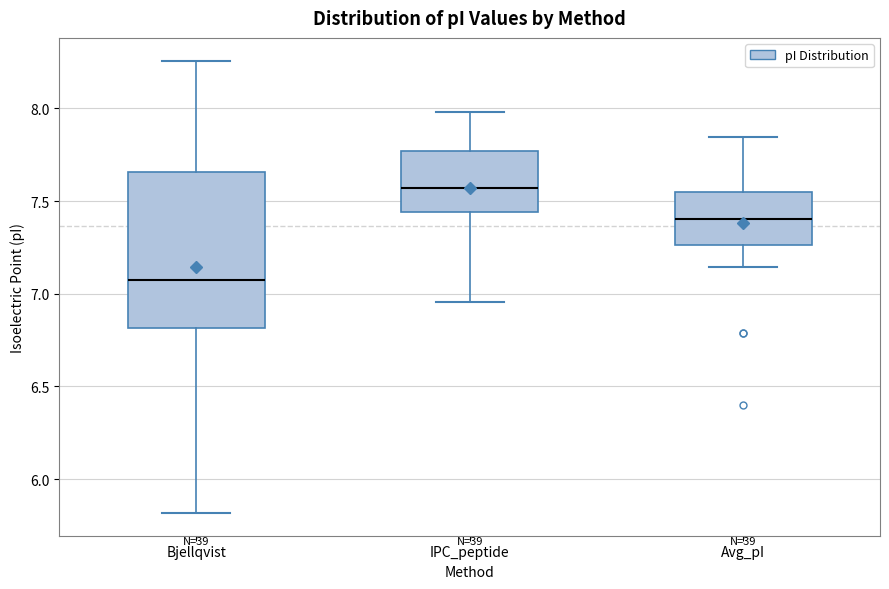

Which box's median line is the lowest?

Bjellqvist